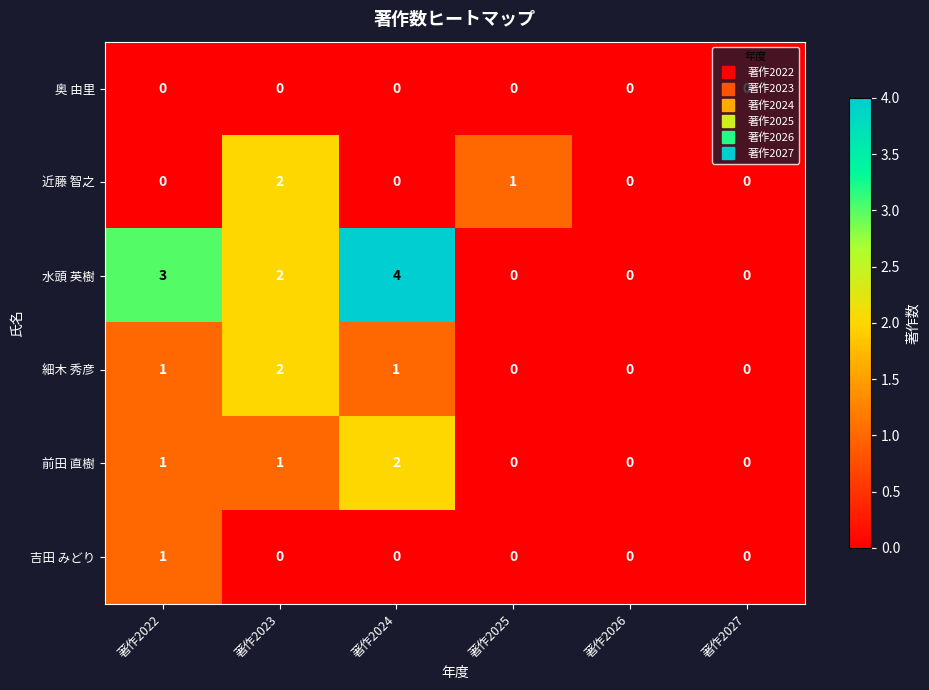

How many 近藤 智之 values are between 0 and 1?

5